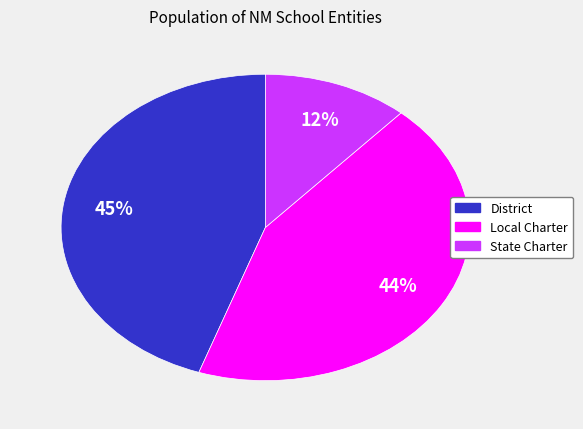

Count the number of slices in the pie.

3